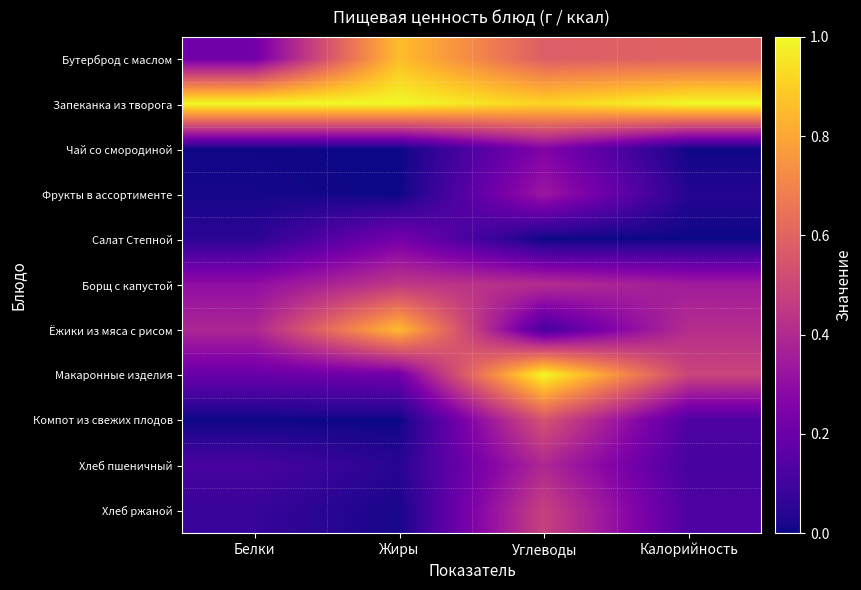

Between Жиры and Калорийность, which is larger?

Жиры